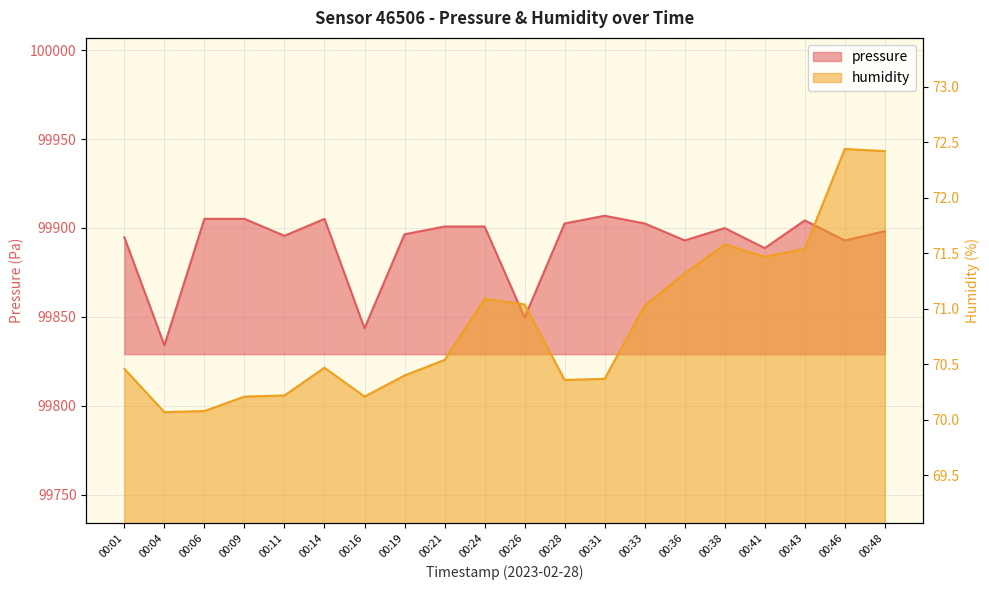

Is the value of pressure at 00:04 greater than the value of humidity at 00:38?

Yes